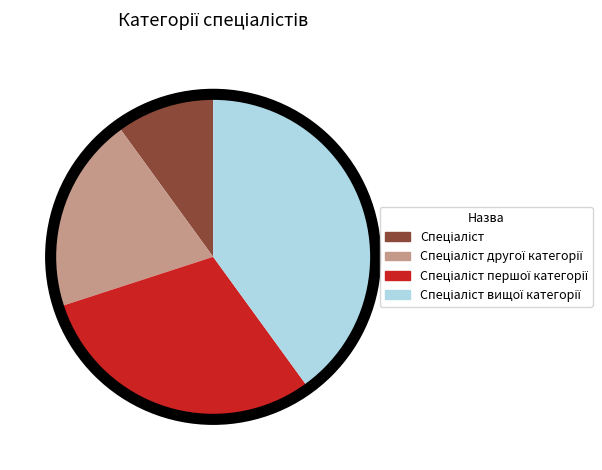

Is there a majority slice in this chart?

No